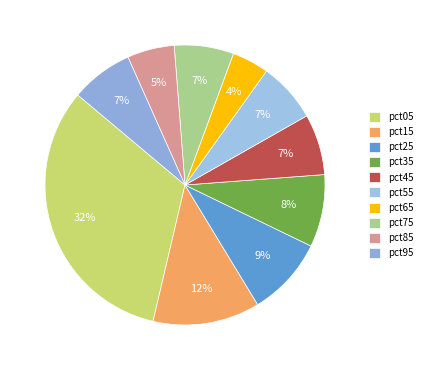

Between pct55 and pct75, which is larger?

pct55